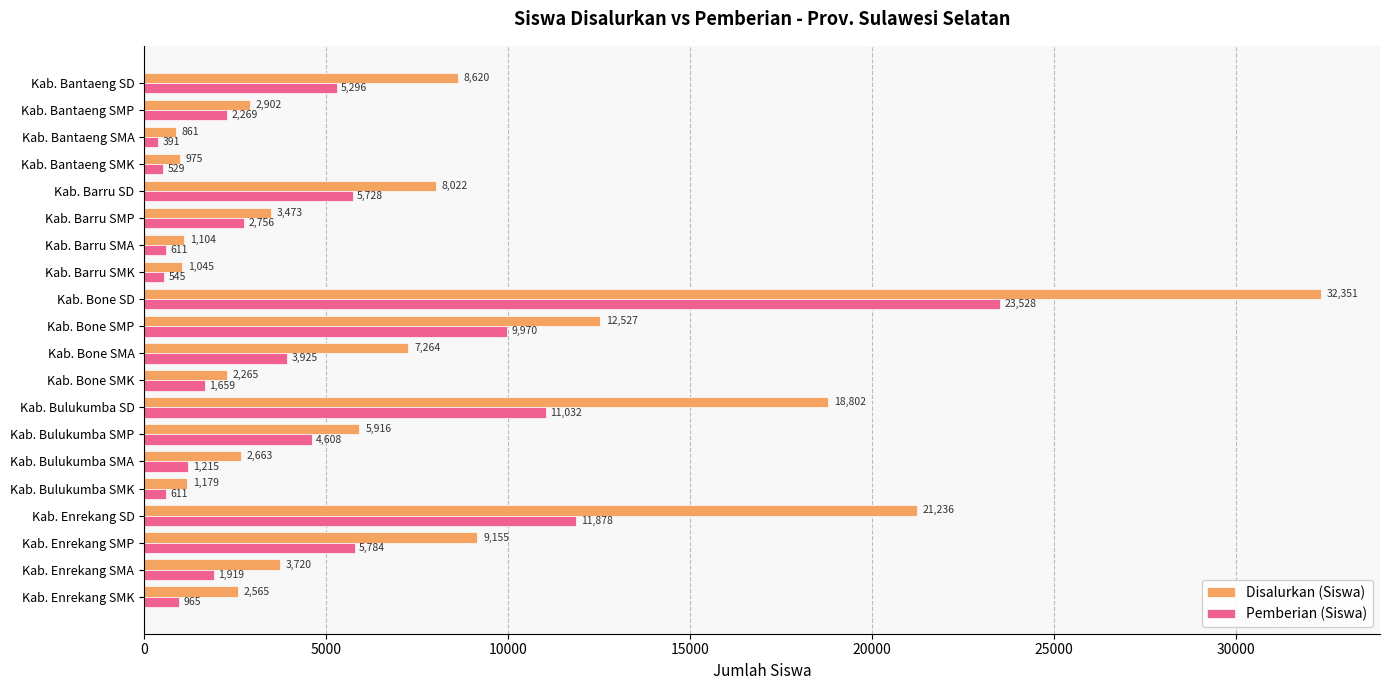

At how many categories does at least one series exceed 14878?

3